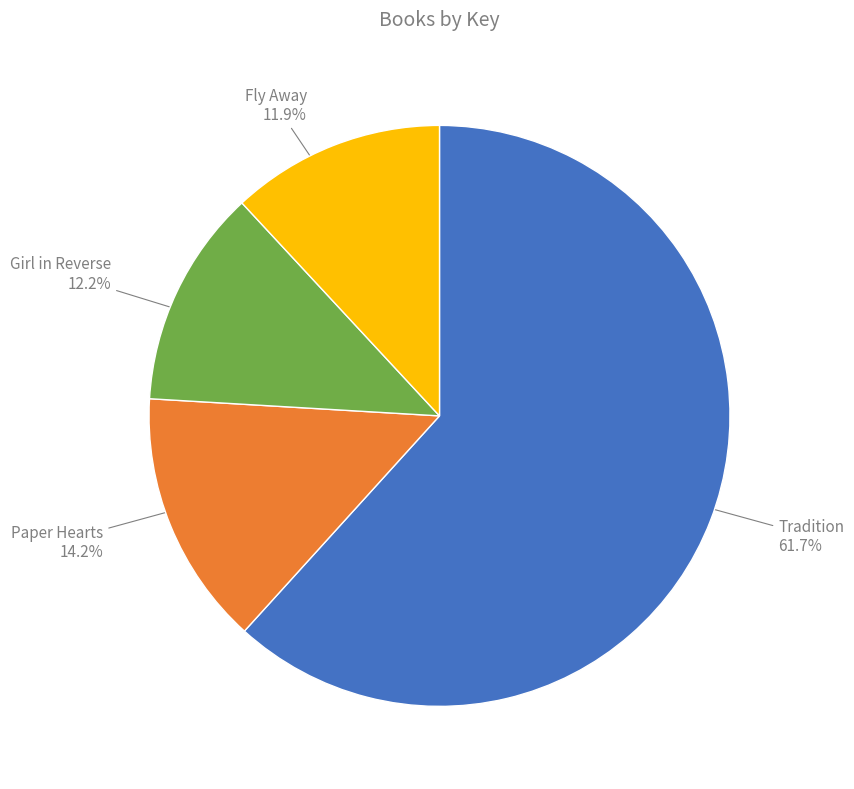

What percentage do Paper Hearts and Girl in Reverse together represent?

26.4%